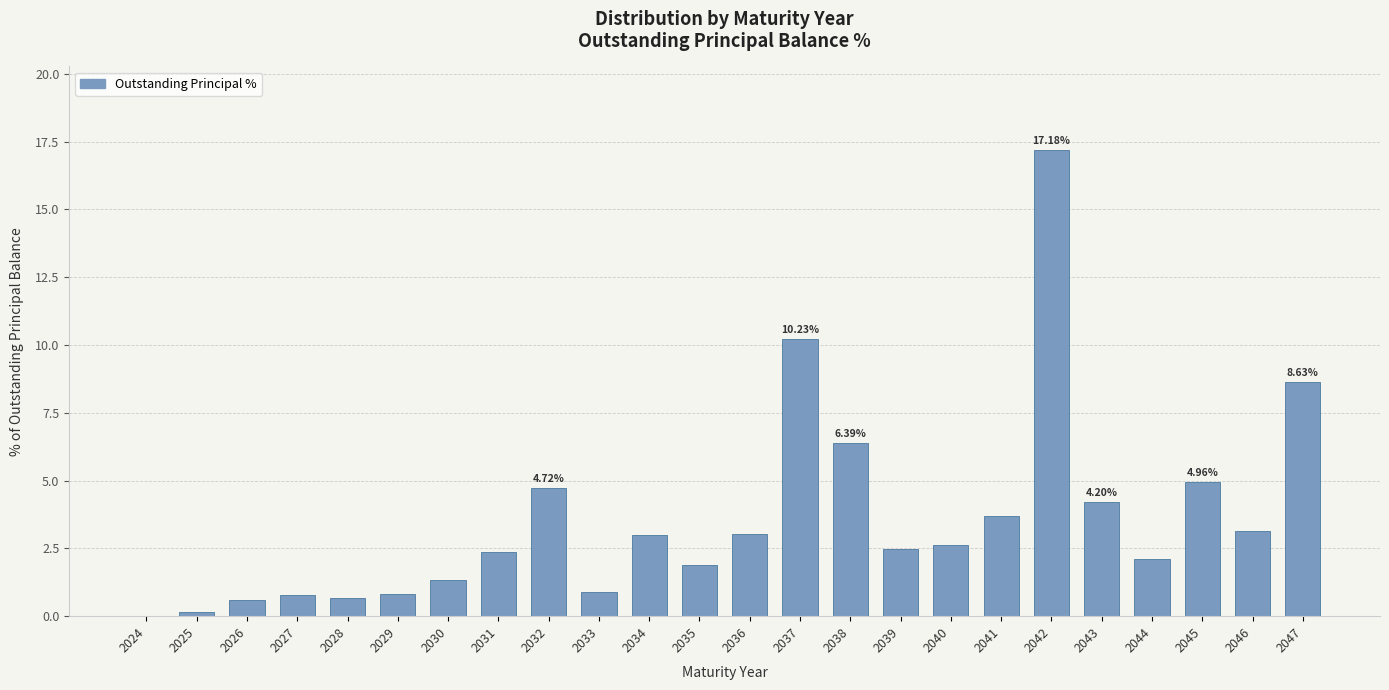

Approximately how many times larger is the value at 2038 compared to 2041?

1.7